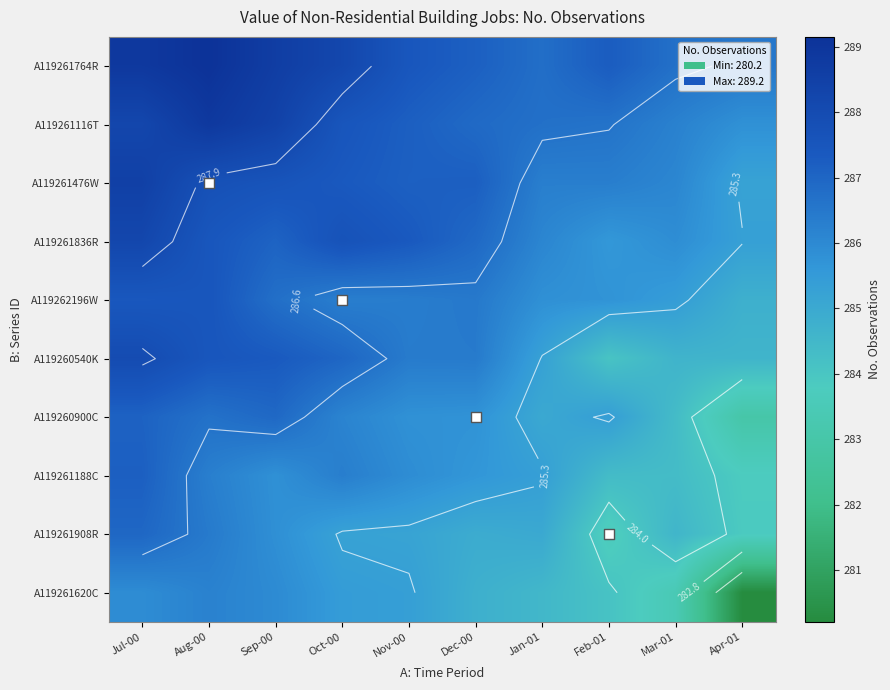

What is the difference between the maximum and minimum values in the A119261116T series?

3.1